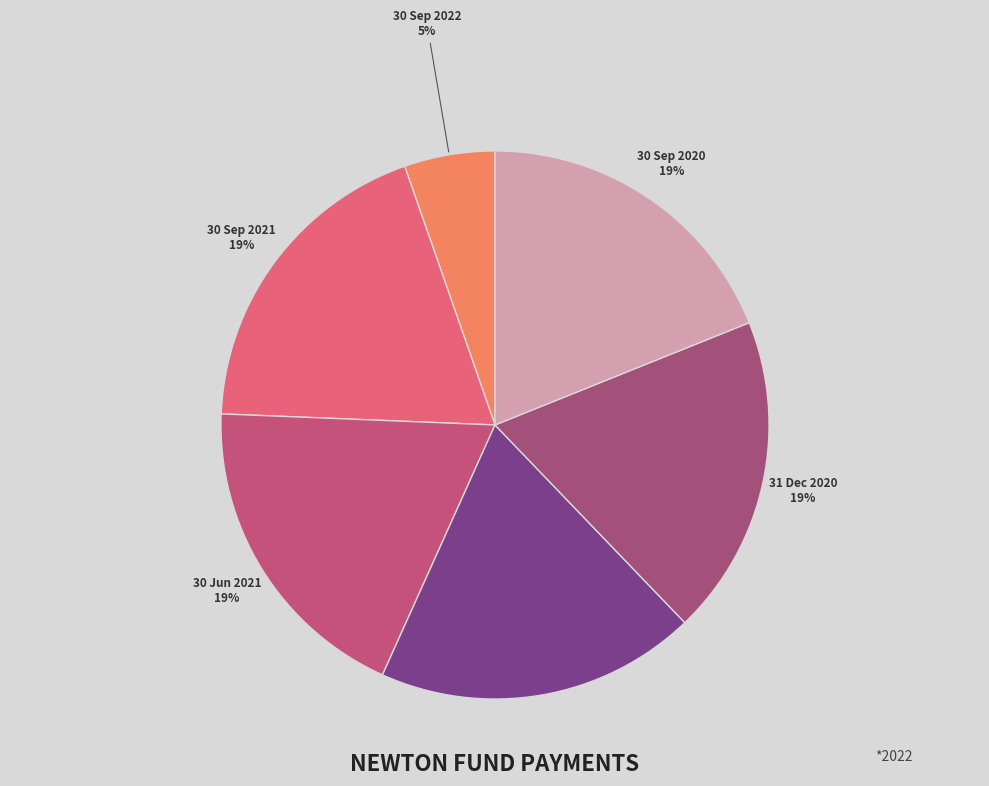

Which slice is the smallest?

30 Sep 2022